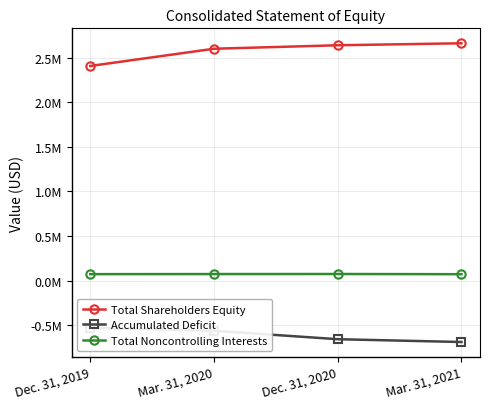

What position from the right is Dec. 31, 2020?

2